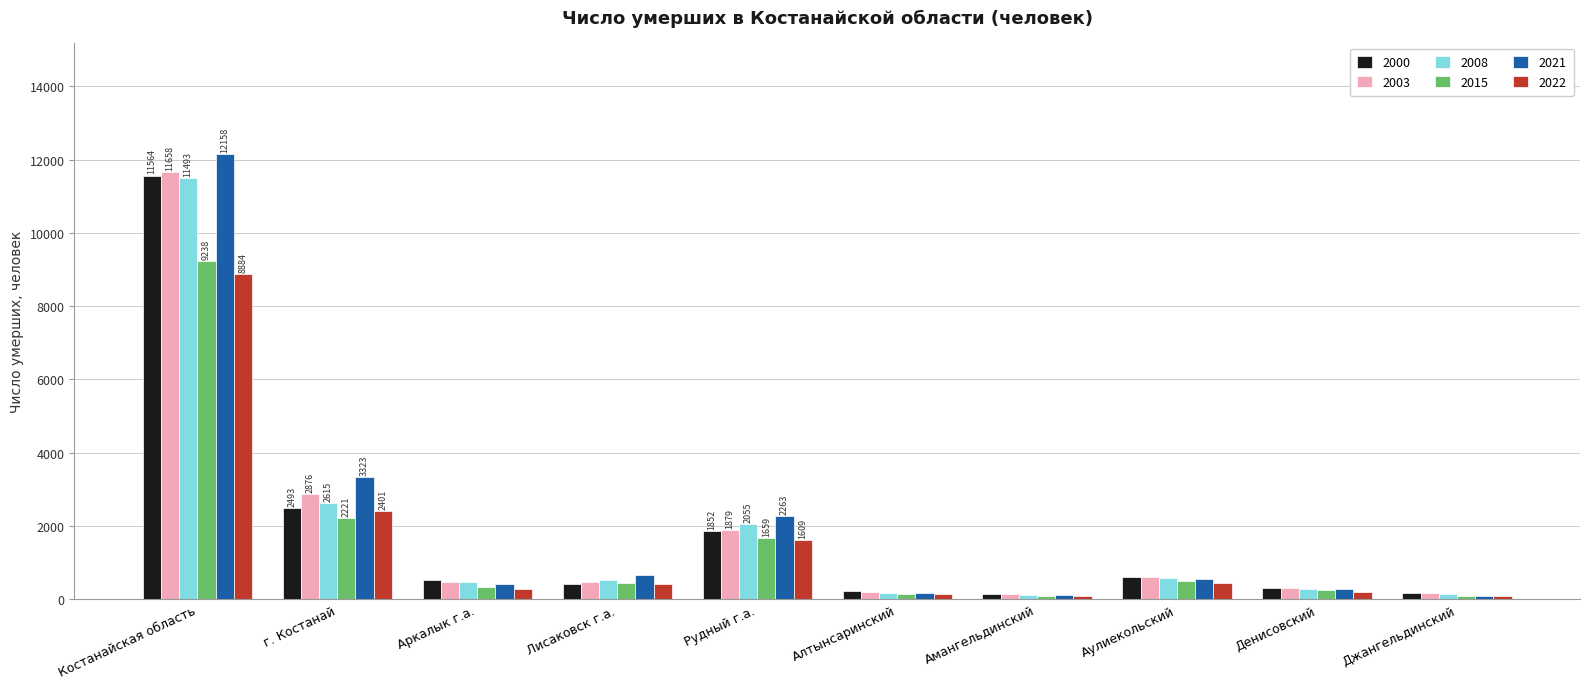

Which series has the widest spread of values?

2021